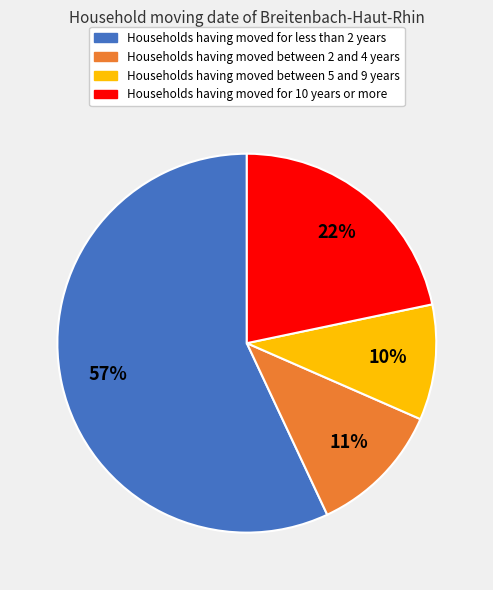

To the nearest percent, what is the difference between the largest and smallest slice percentages?

47%